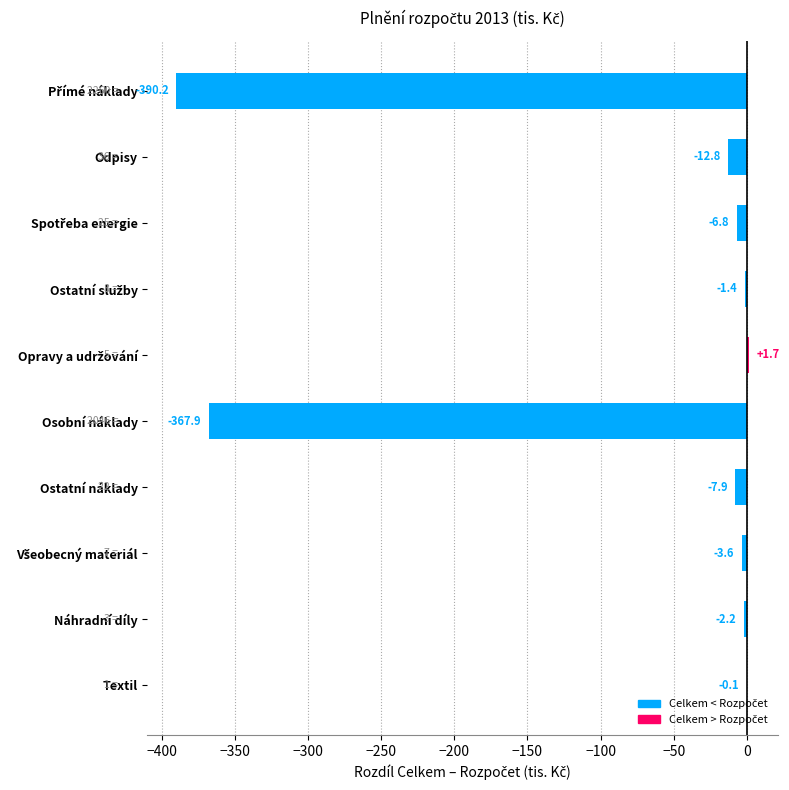

What is the greatest value displayed?

1.7